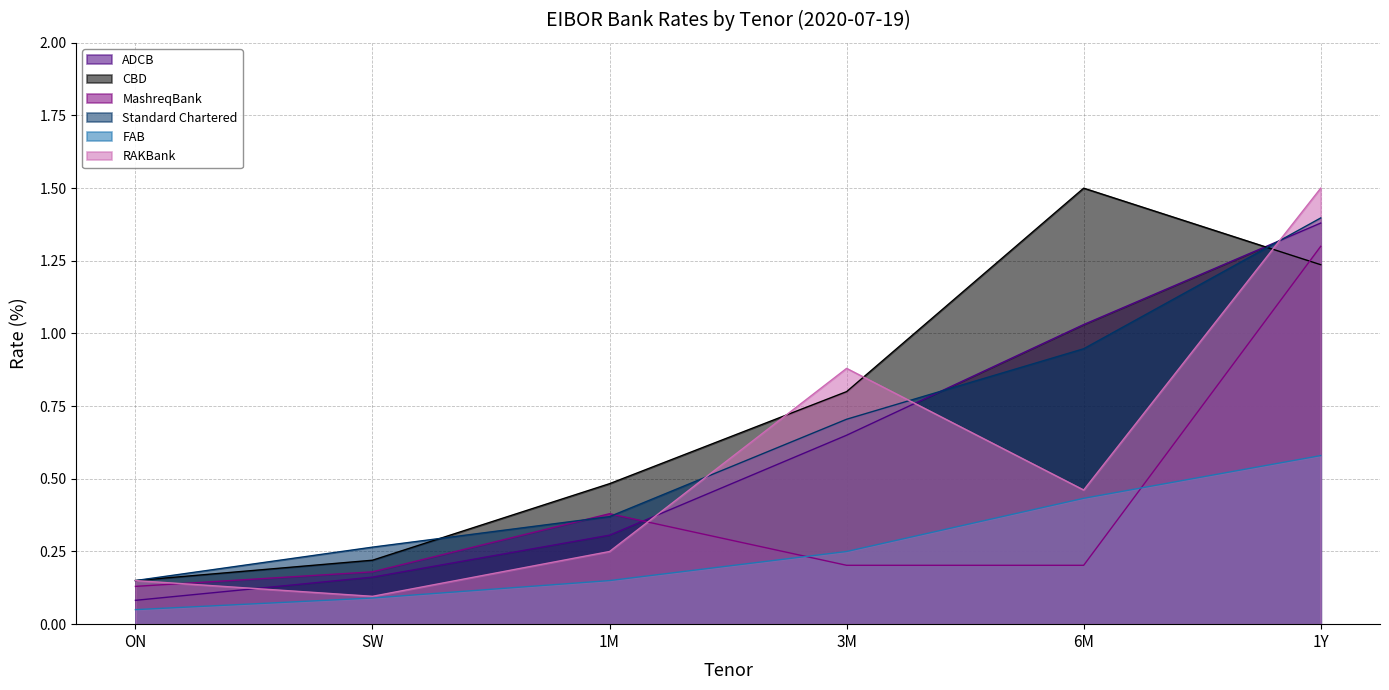

What is the difference between the maximum and minimum values in the FAB series?

0.5